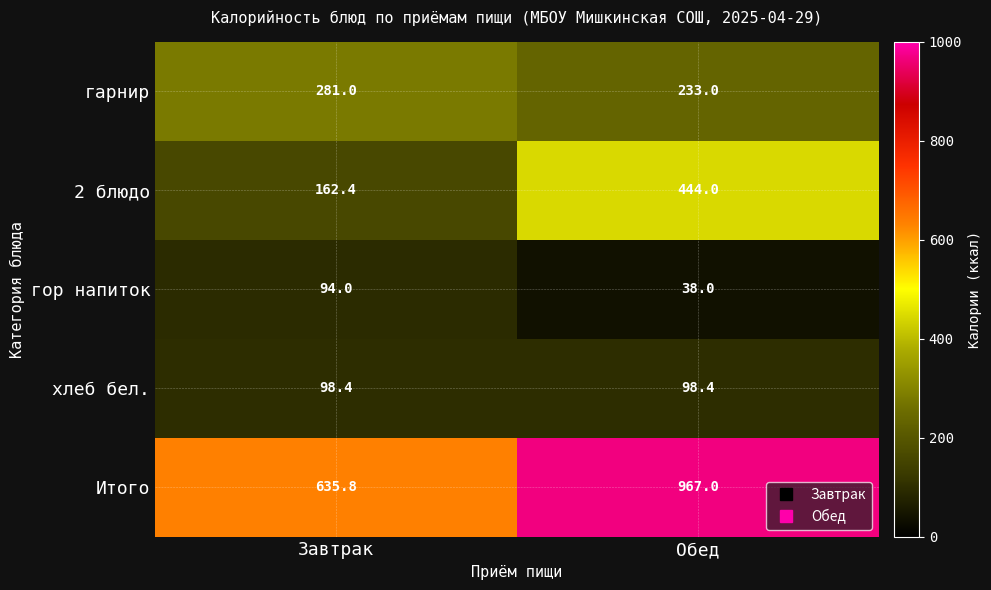

What is the highest value of the гор напиток series?

94.0